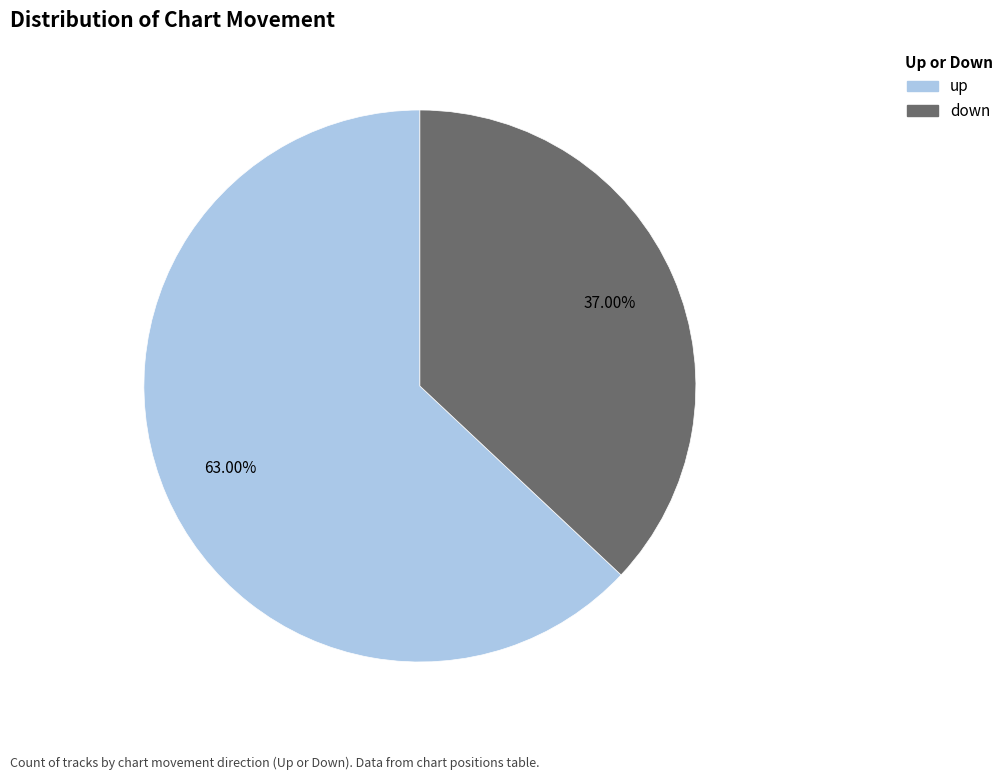

How many slices are in this pie chart?

2